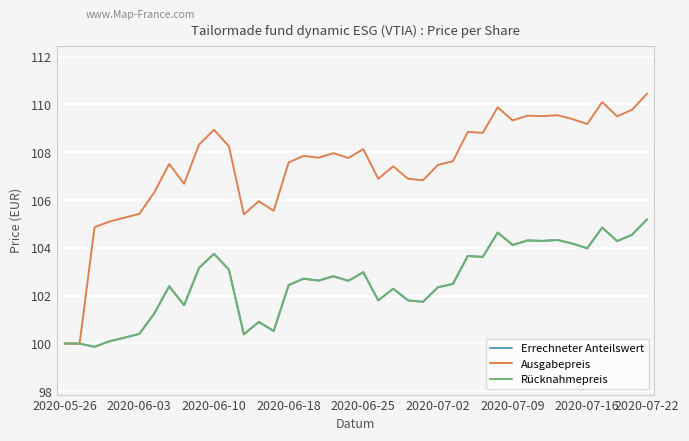

Is this an area chart (filled region under the line)?

No